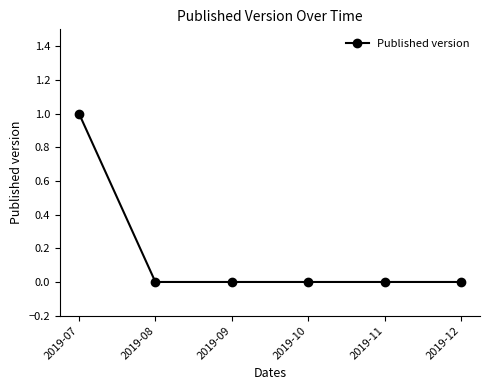

How many distinct data groups are displayed?

1